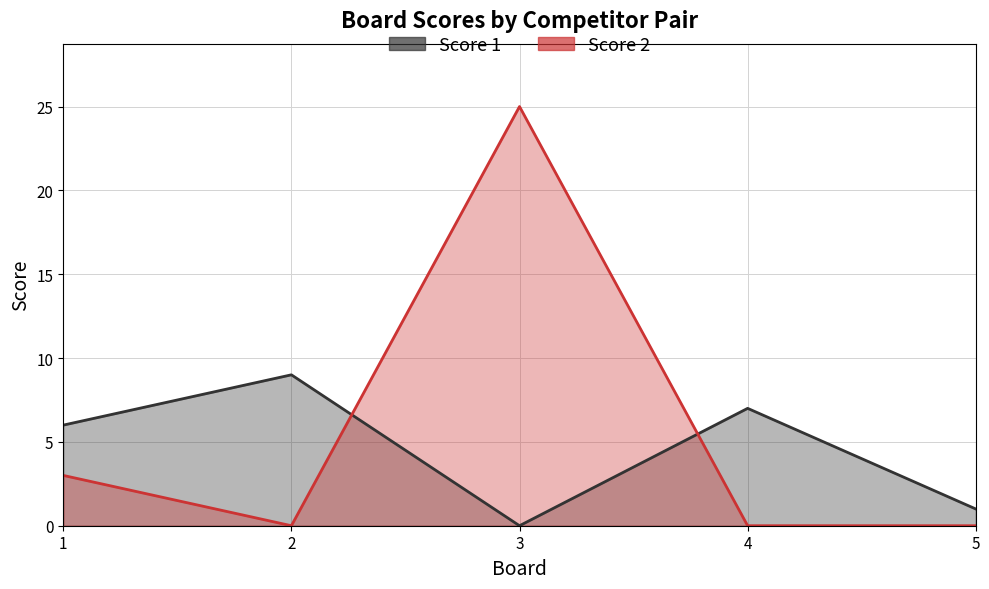

Which series ends up on top after the final intersection of Score 1 and Score 2?

Score 1